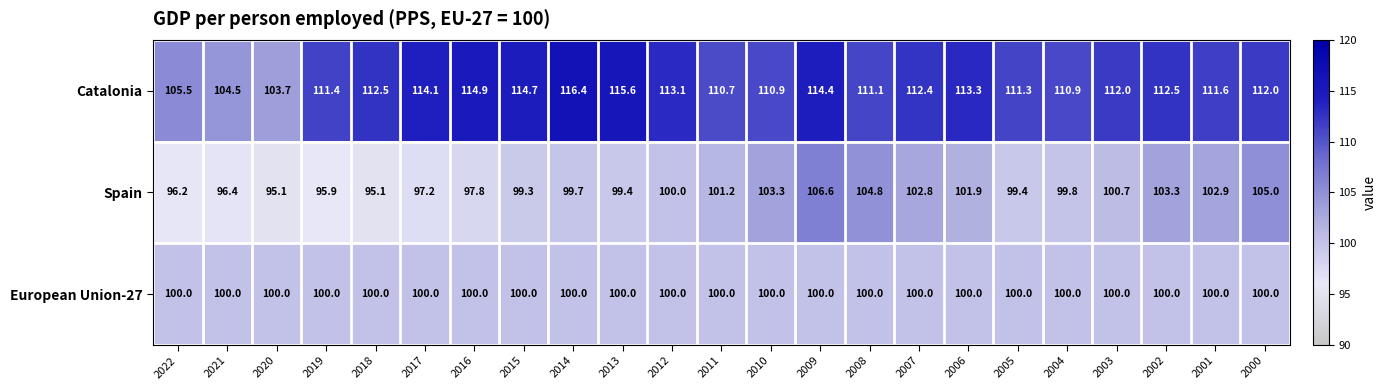

What is the sum of the European Union-27 values at 2013 and 2000?

200.0